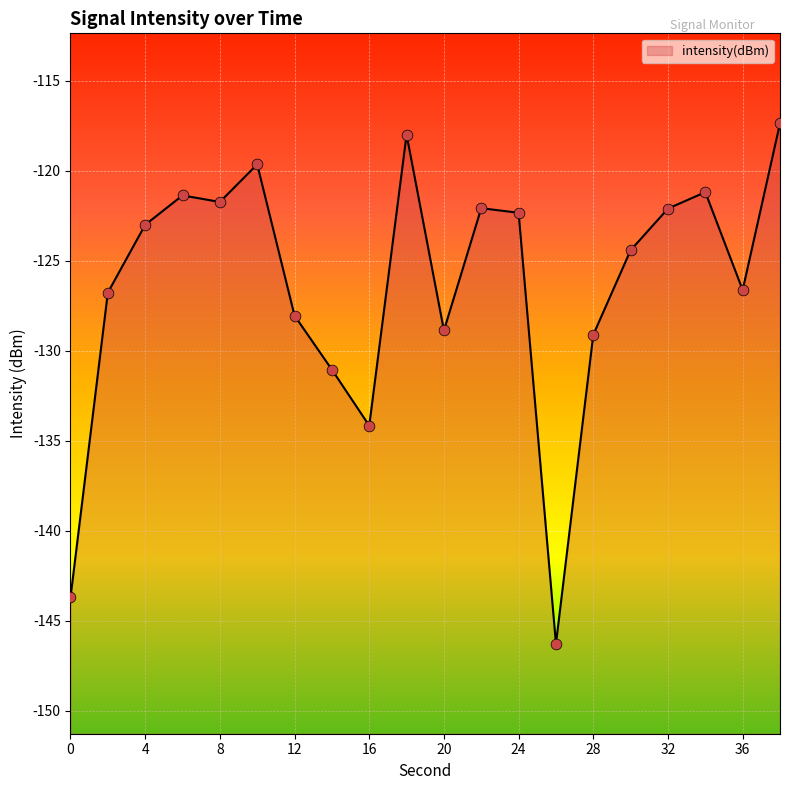

Which has a higher value, 26 or 4?

4